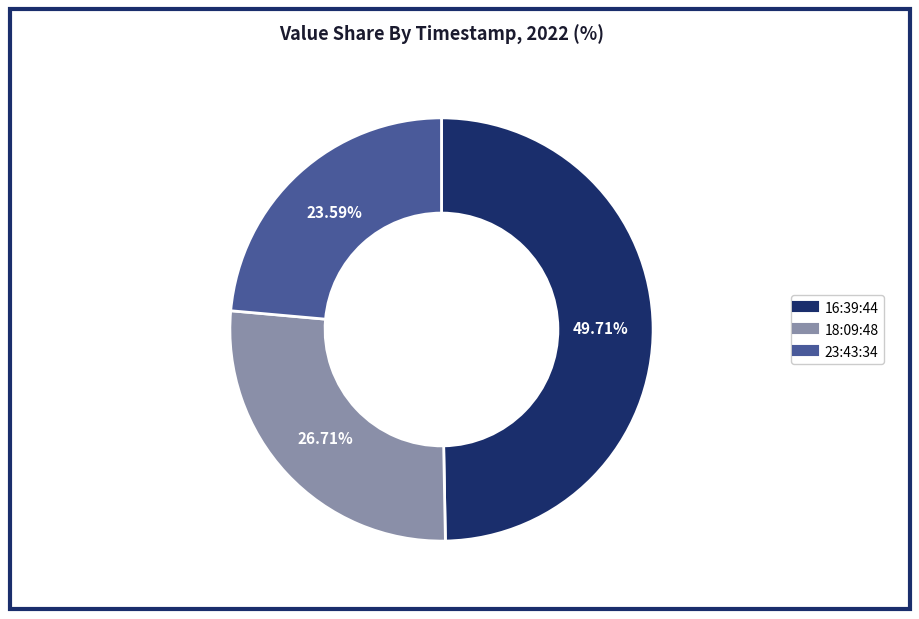

Is there any slice that represents more than half of the pie?

No